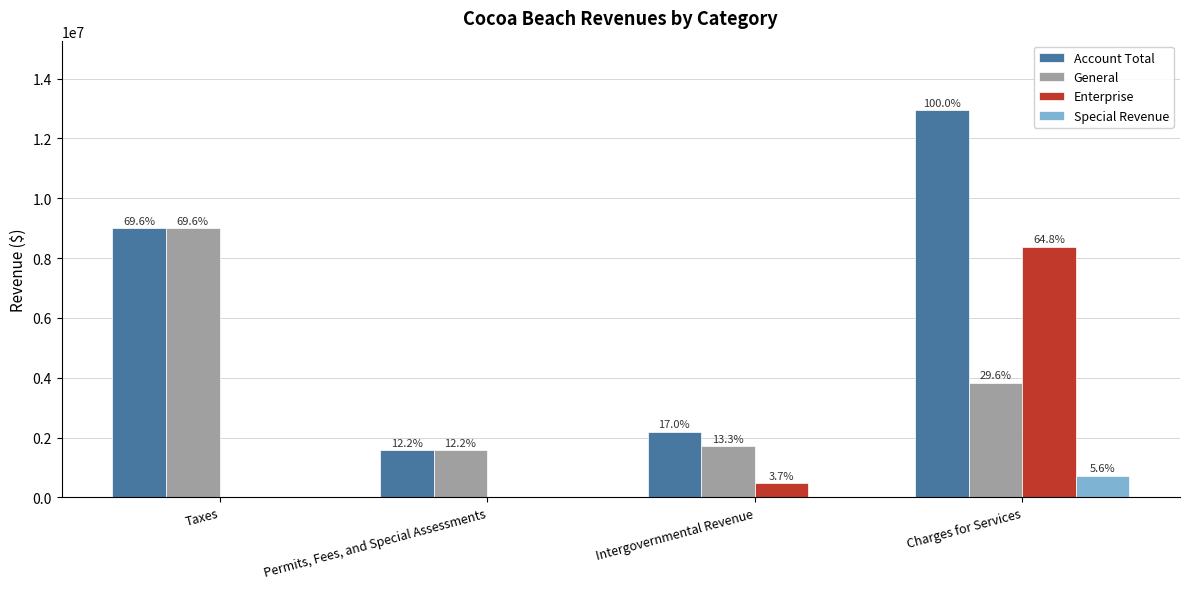

What are all the series names shown in the legend?

Account Total, General, Enterprise, Special Revenue